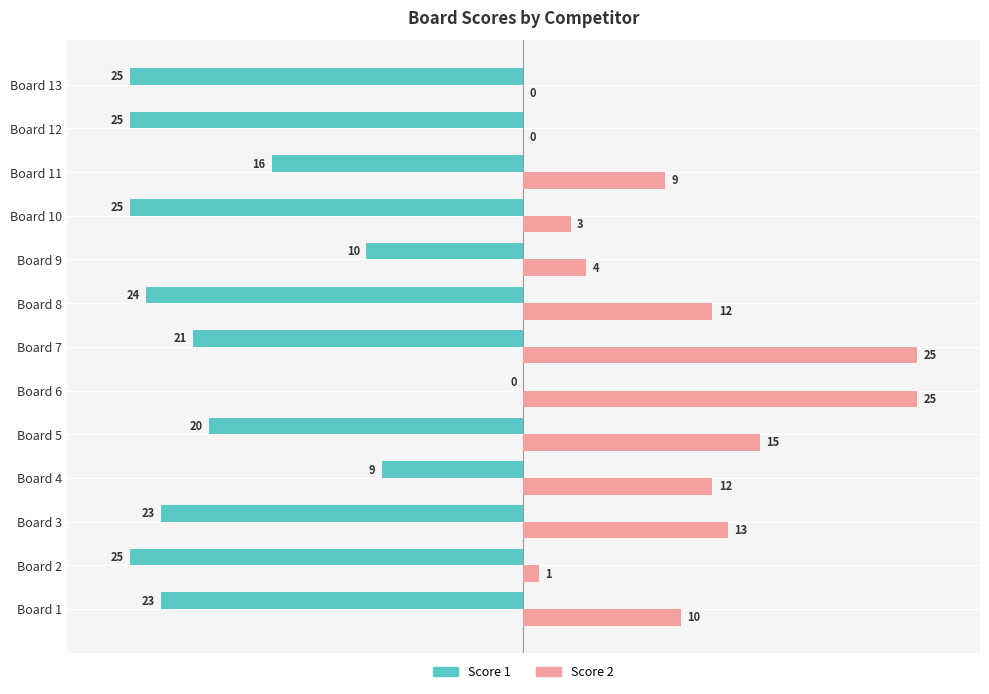

What is the sum of all Score 1 values?

-246